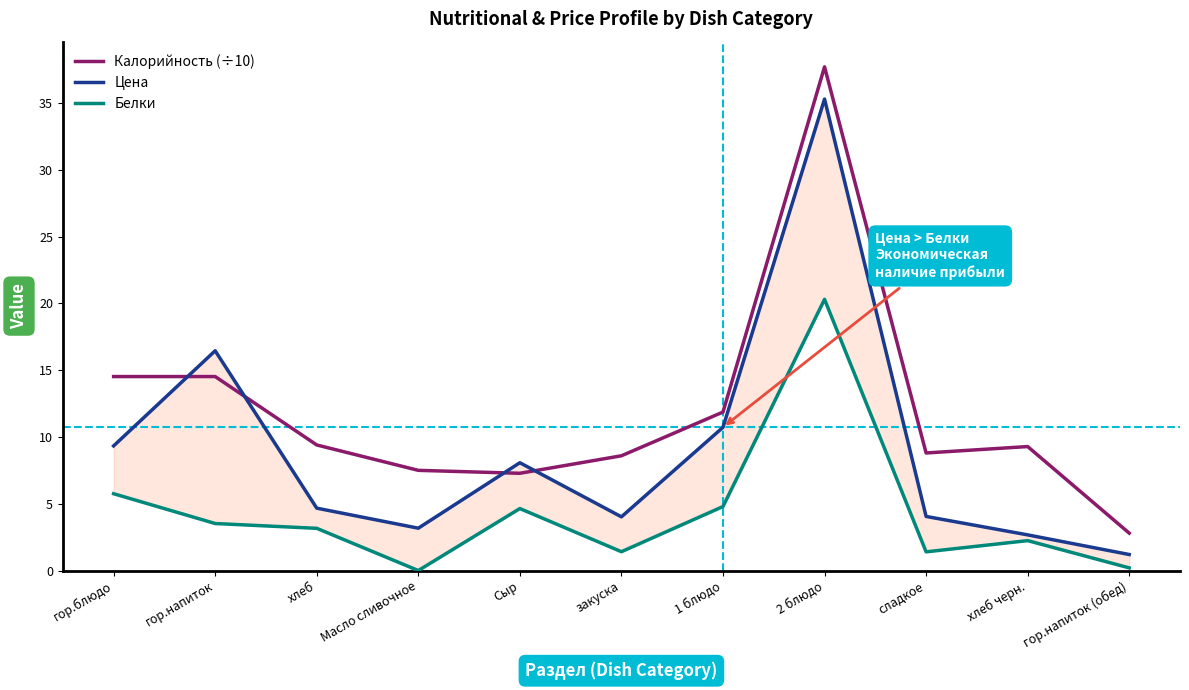

True or false: Калорийность (÷10) and Белки intersect in this chart.

False